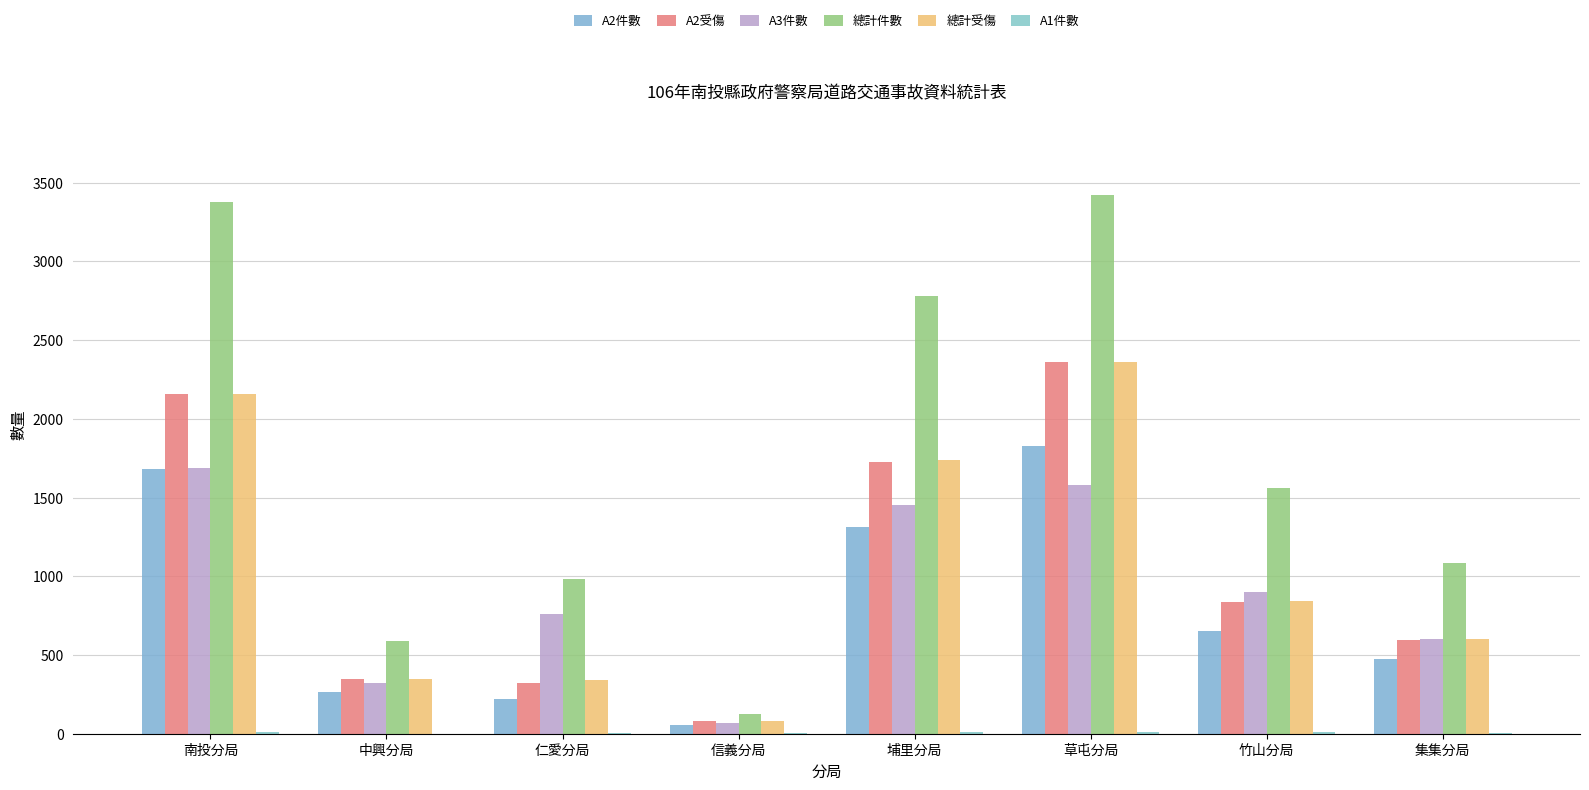

Is it true that A2受傷 equals 734 at 埔里分局?

False